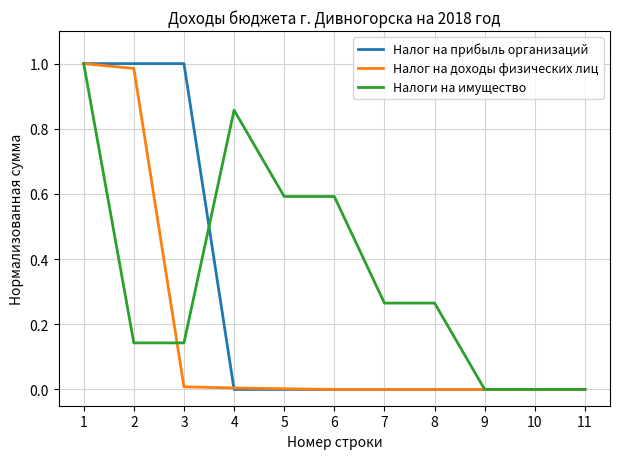

Is this an area chart (filled region under the line)?

No